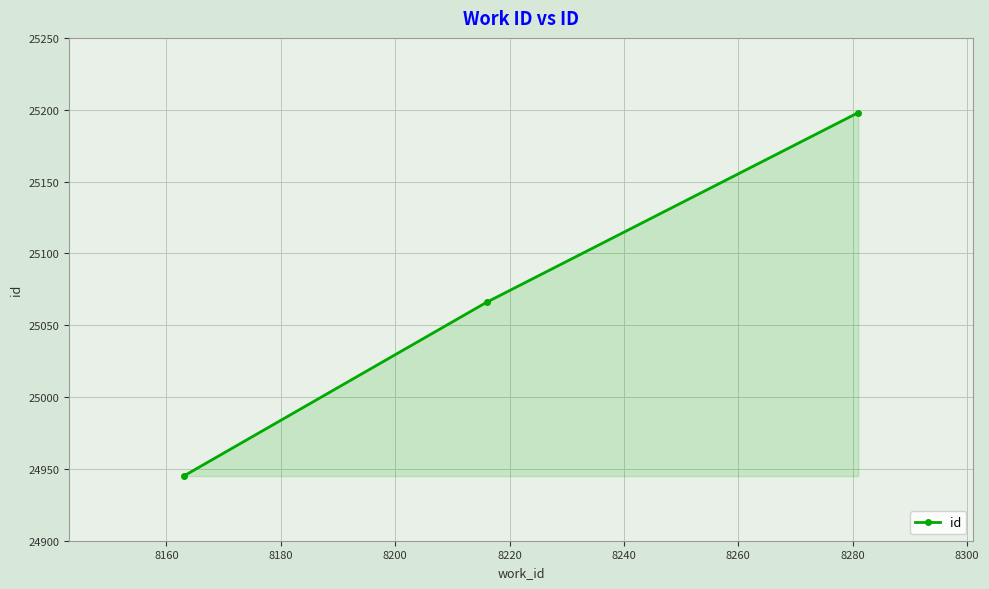

What is the average value?

25070